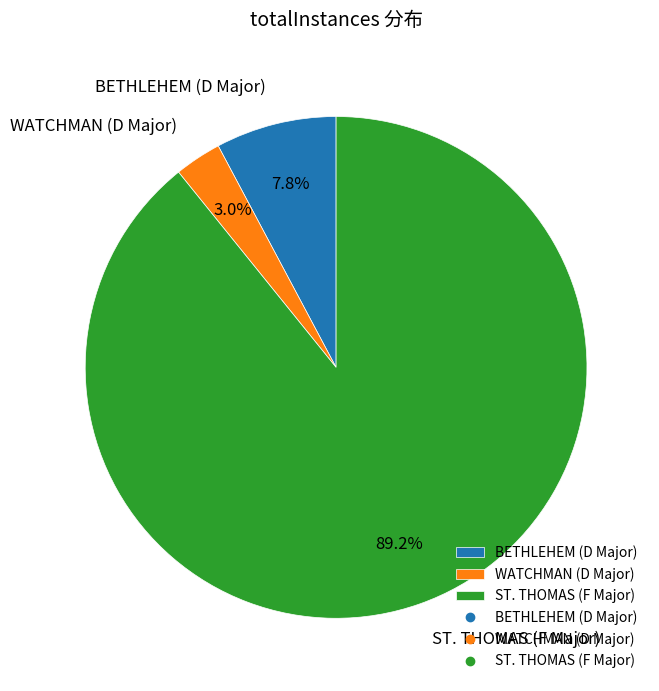

Which slice represents more than half of the pie?

ST. THOMAS (F Major)